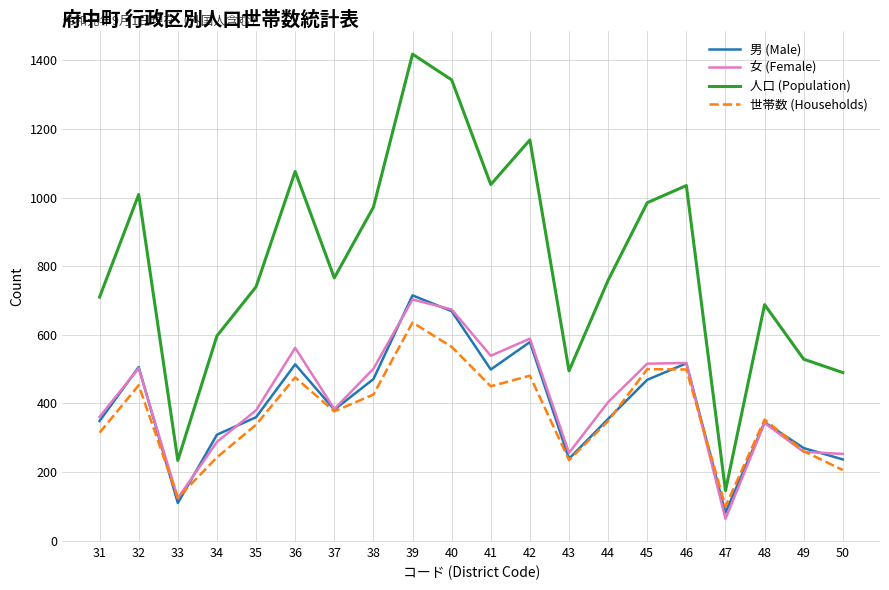

True or false: 人口 (Population) and 女 (Female) cross at least once.

False